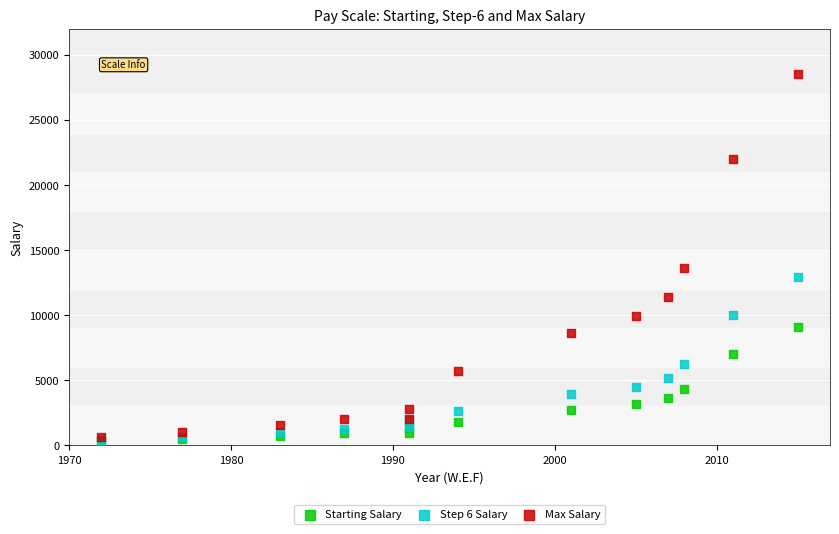

Which series has the largest Y range (max minus min)?

Max Salary